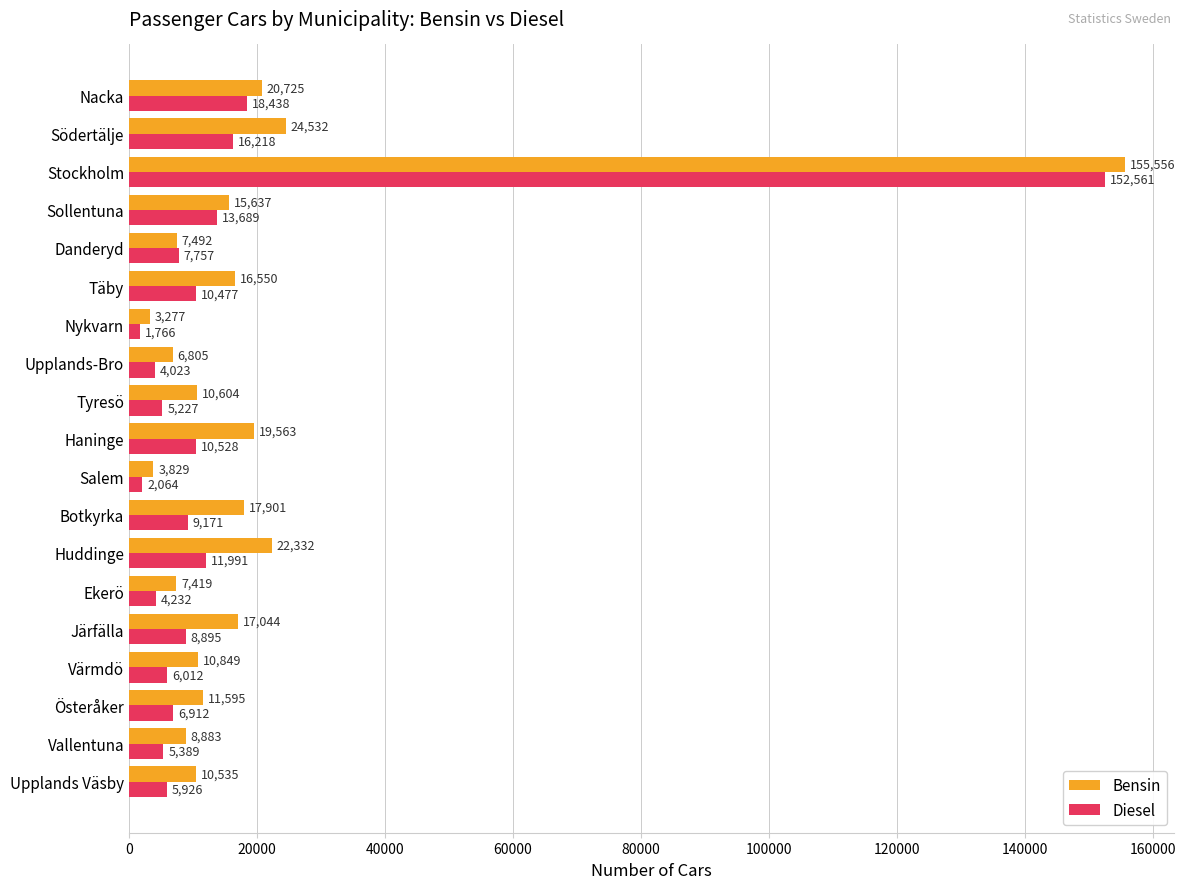

Which category has the highest value in the Diesel series?

Stockholm